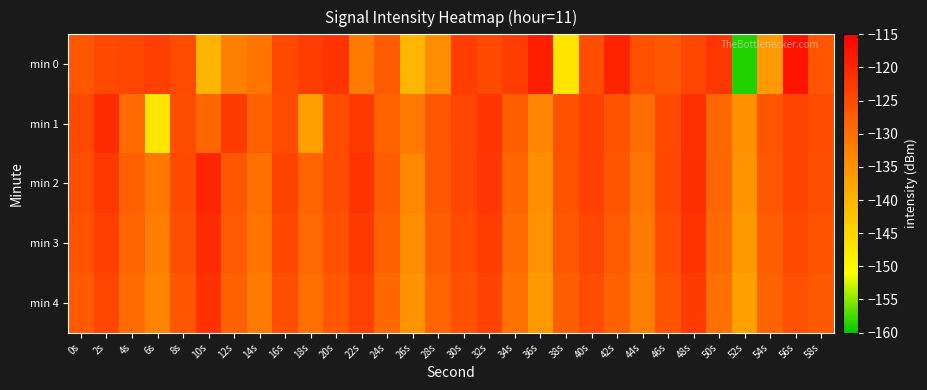

Reading left to right, what are all the values shown in this chart?

min 0: 0s=-126.7	2s=-124.5	4s=-124.3	6s=-123.2	8s=-124.9	10s=-139.8	12s=-132.2	14s=-130.8	16s=-124.7	18s=-122.9	20s=-121.6	22s=-131.7	24s=-127.1	26s=-140.1	28s=-134.2	30s=-123.0	32s=-124.7	34s=-123.1	36s=-119.1	38s=-147.2	40s=-125.1	42s=-119.7	44s=-125.6	46s=-126.6	48s=-124.3	50s=-122.2	52s=-158.7	54s=-136.2	56s=-117.5	58s=-126.3
min 1: 0s=-124.7	2s=-120.7	4s=-129.4	6s=-147.2	8s=-125.1	10s=-128.8	12s=-122.7	14s=-128.1	16s=-124.9	18s=-136.9	20s=-125.2	22s=-122.5	24s=-128.3	26s=-131.4	28s=-126.7	30s=-124.1	32s=-121.9	34s=-127.6	36s=-133.2	38s=-125.8	40s=-123.4	42s=-126.1	44s=-129.7	46s=-124.5	48s=-121.3	50s=-128.9	52s=-134.6	54s=-126.2	56s=-123.8	58s=-125.1
min 2: 0s=-125.4	2s=-122.3	4s=-127.8	6s=-131.2	8s=-124.6	10s=-119.9	12s=-126.5	14s=-130.1	16s=-123.7	18s=-128.4	20s=-125.1	22s=-121.8	24s=-127.2	26s=-133.5	28s=-126.8	30s=-124.2	32s=-122.1	34s=-128.7	36s=-134.3	38s=-126.0	40s=-123.5	42s=-126.3	44s=-130.8	46s=-124.4	48s=-121.1	50s=-128.6	52s=-135.2	54s=-126.7	56s=-123.9	58s=-125.3
min 3: 0s=-126.1	2s=-123.2	4s=-128.5	6s=-132.0	8s=-125.3	10s=-120.6	12s=-127.1	14s=-130.8	16s=-124.4	18s=-129.1	20s=-125.8	22s=-122.5	24s=-127.9	26s=-134.2	28s=-127.5	30s=-124.9	32s=-122.8	34s=-129.4	36s=-135.0	38s=-126.7	40s=-124.2	42s=-127.0	44s=-131.5	46s=-125.1	48s=-121.8	50s=-129.3	52s=-135.9	54s=-127.4	56s=-124.6	58s=-126.0
min 4: 0s=-127.0	2s=-124.1	4s=-129.4	6s=-132.9	8s=-126.2	10s=-121.5	12s=-128.0	14s=-131.7	16s=-125.3	18s=-130.0	20s=-126.7	22s=-123.4	24s=-128.8	26s=-135.1	28s=-128.4	30s=-125.8	32s=-123.7	34s=-130.3	36s=-135.9	38s=-127.6	40s=-125.1	42s=-127.9	44s=-132.4	46s=-126.0	48s=-122.7	50s=-130.2	52s=-136.8	54s=-128.3	56s=-125.5	58s=-126.9